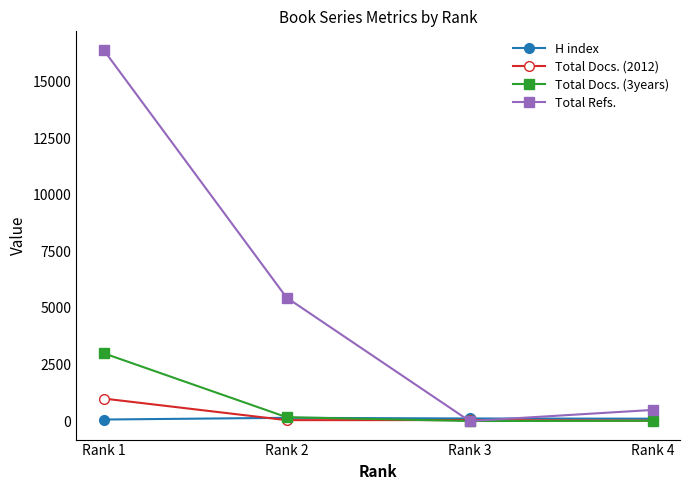

At which category does Total Refs. reach its first local valley?

Rank 3